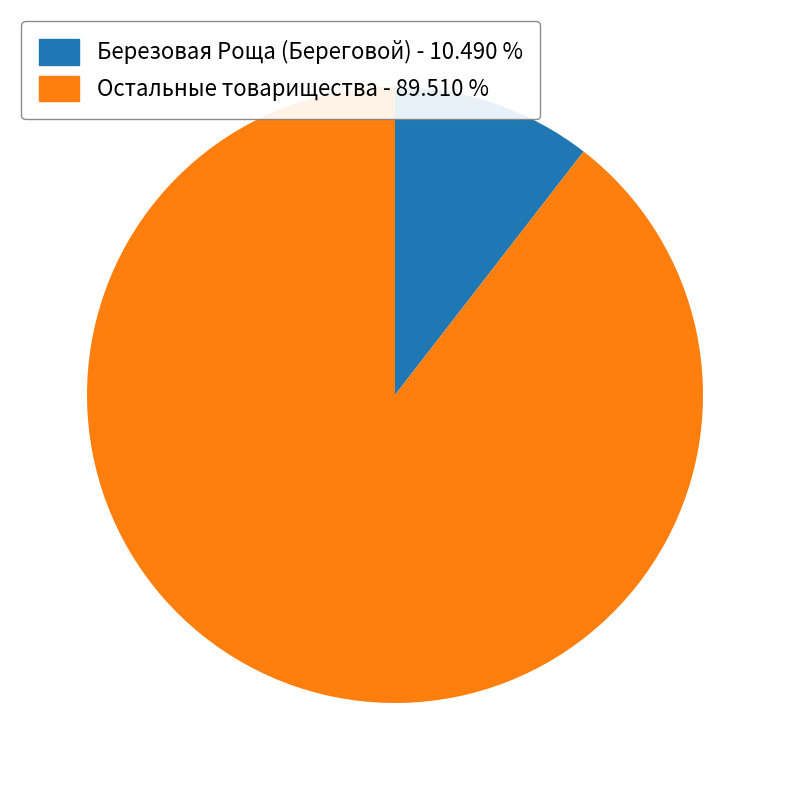

Is there a majority slice in this chart?

Yes